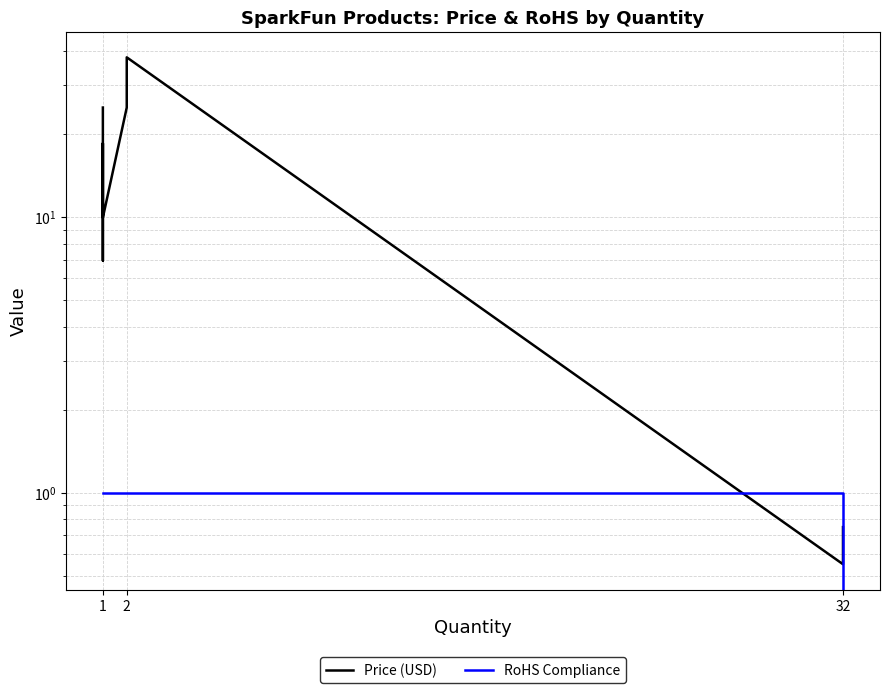

What is the difference between the second highest and minimum values in the RoHS Compliance series?

1.0